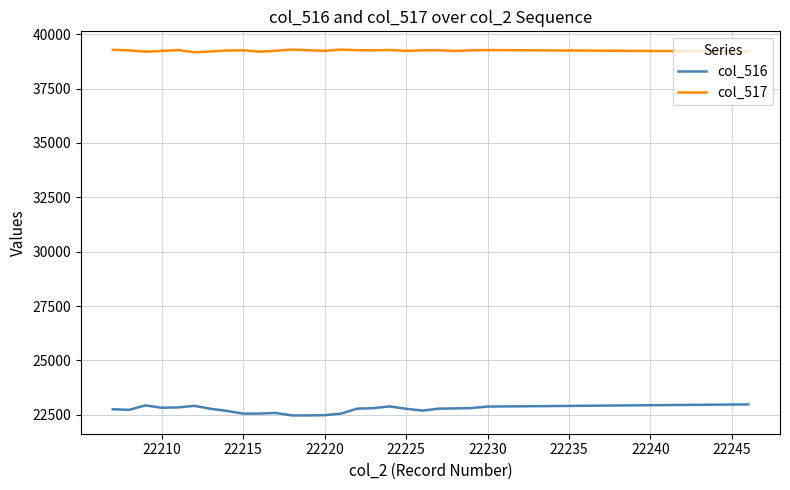

Which series has the largest total across all categories?

col_517